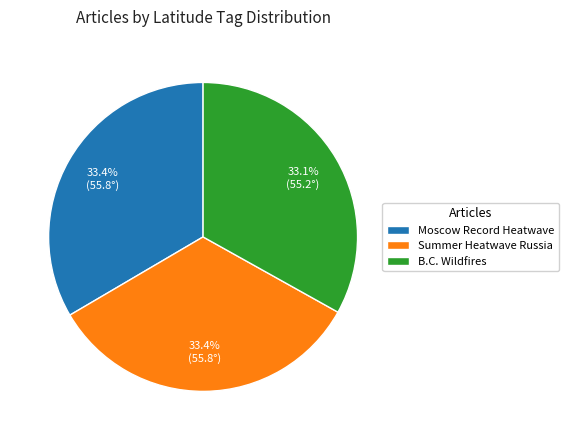

What is the ratio of the value at Moscow Record Heatwave to the value at Summer Heatwave Russia?

1.0